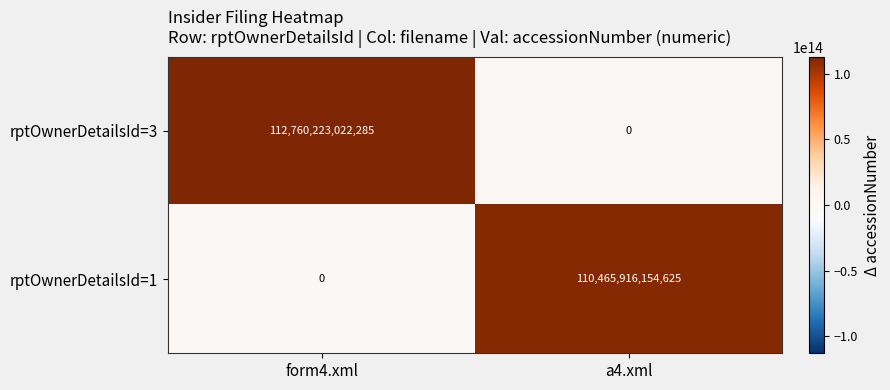

What is the difference between the rptOwnerDetailsId=3 values at form4.xml and a4.xml?

112760223022285